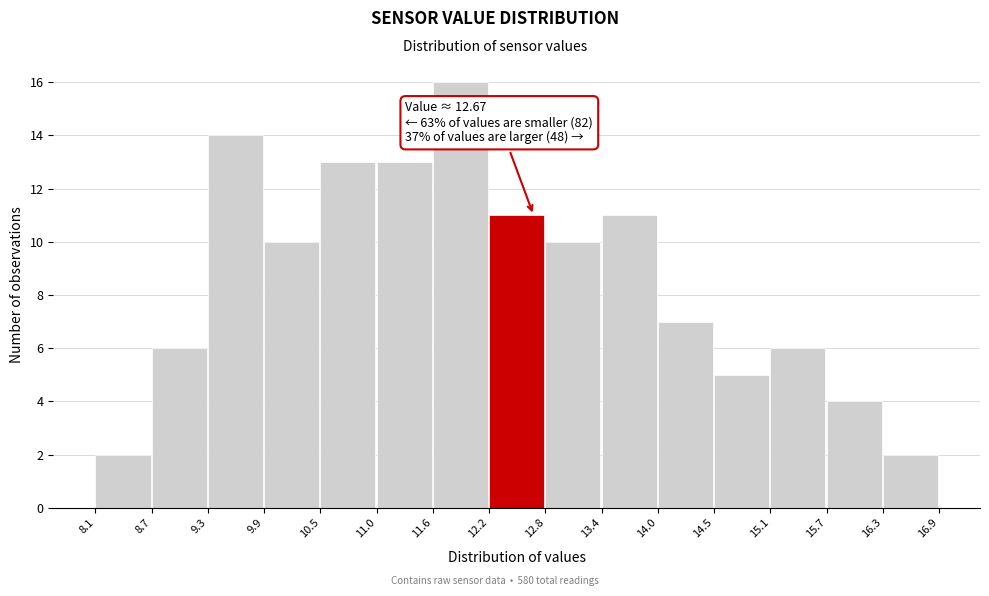

Which range on the x-axis has the tallest bar?

11.6 to 12.2